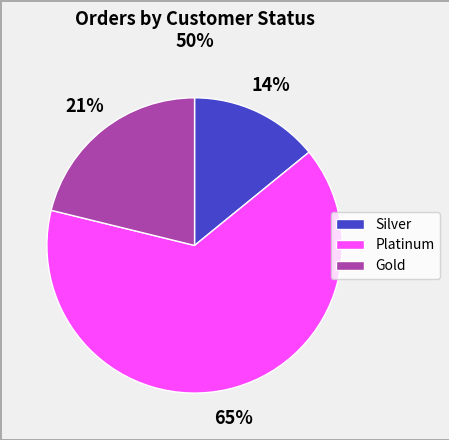

To the nearest percent, what percentage of the pie is Platinum?

65%